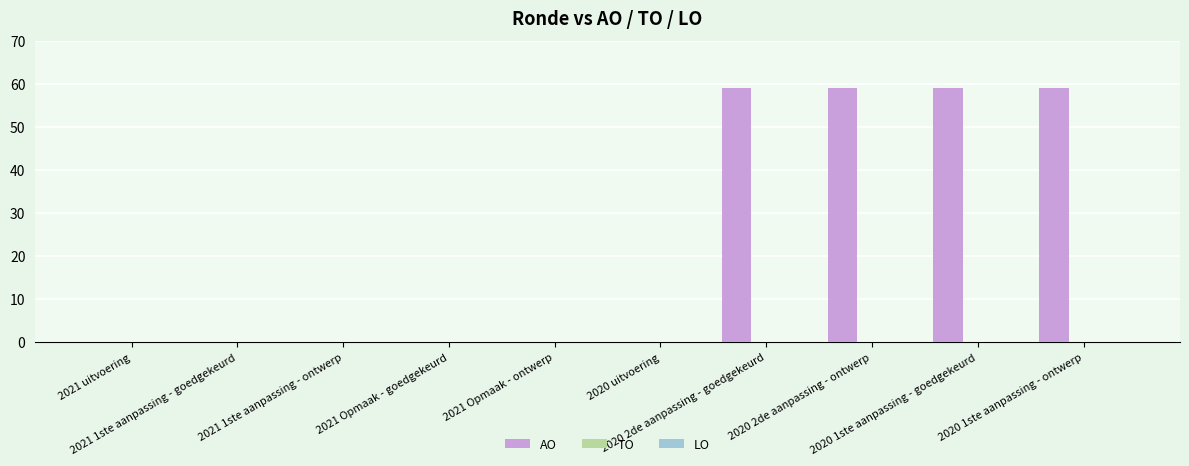

What is the sum of all values?

236